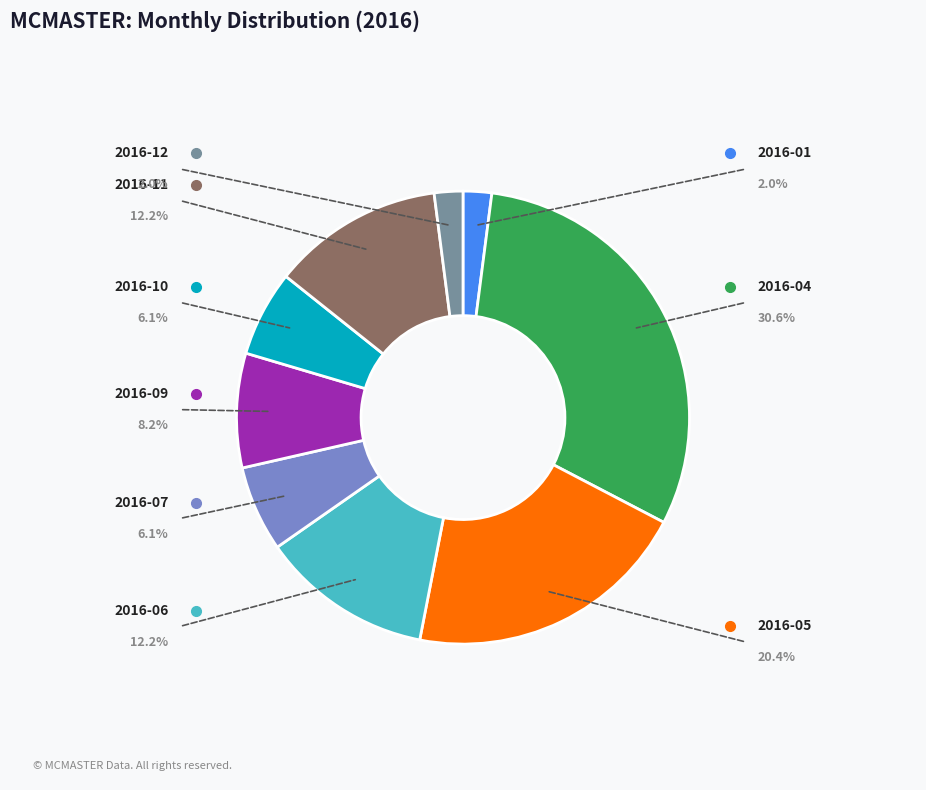

Does any single category account for the majority?

No